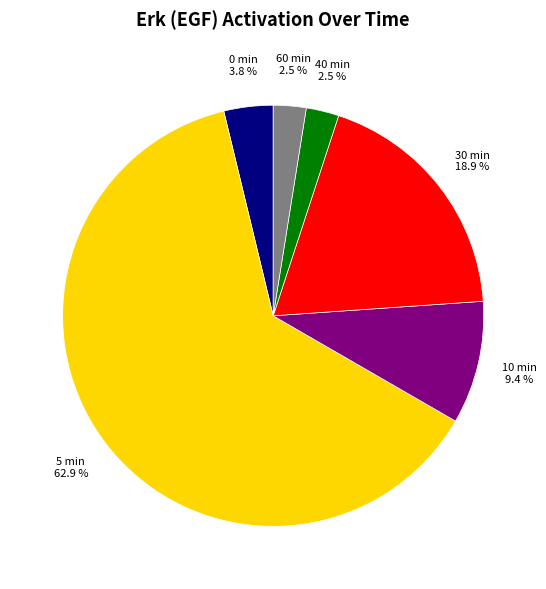

Is there any slice that represents more than half of the pie?

Yes